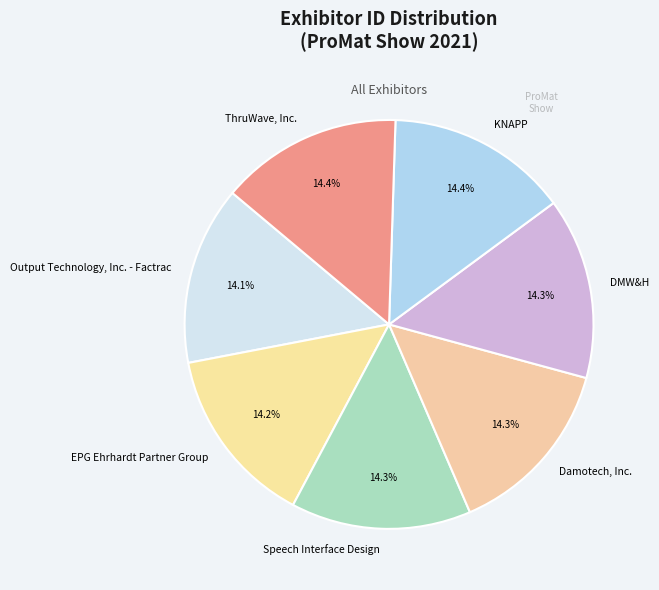

To the nearest percent, what portion does EPG Ehrhardt Partner Group represent?

14%